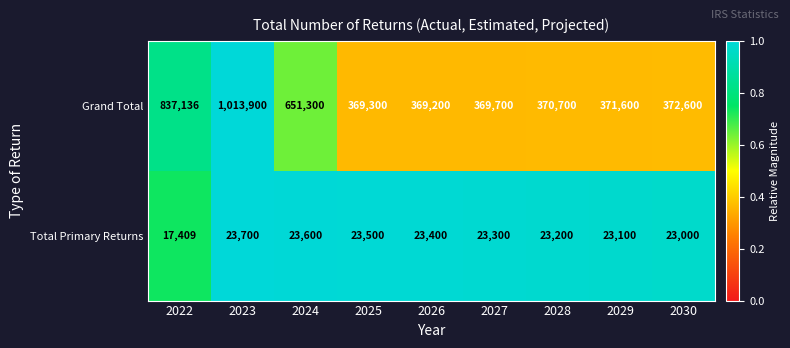

List the series in order of their overall mean, lowest first.

Total Primary Returns, Grand Total